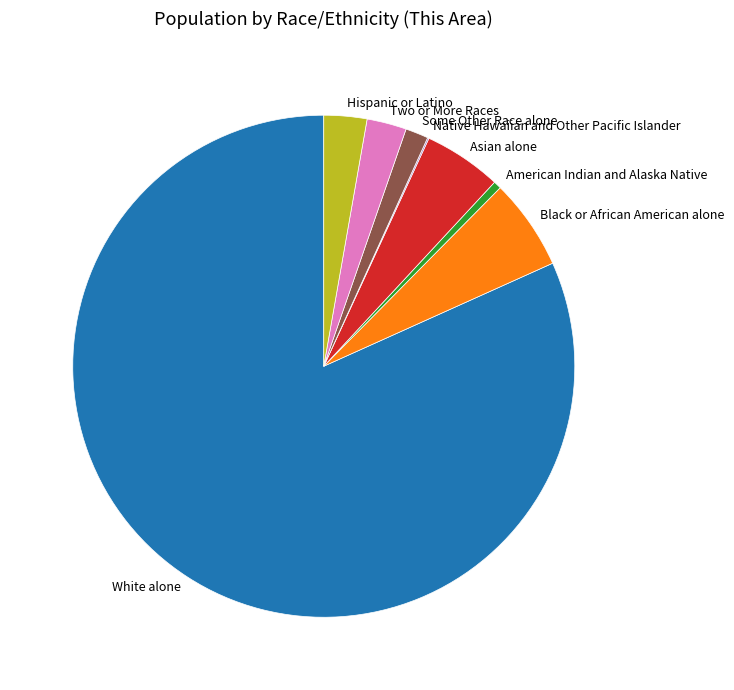

What is the largest slice in the pie chart?

White alone